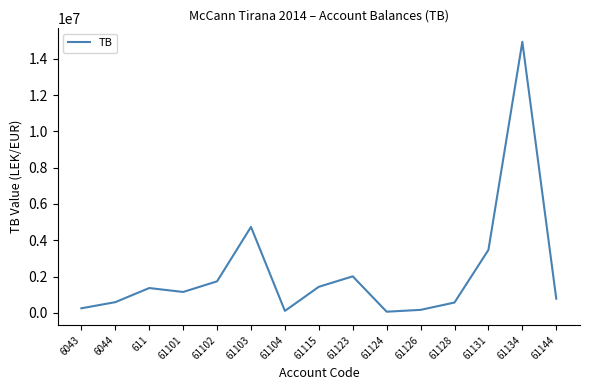

What is the maximum value shown in the chart?

14931158.8